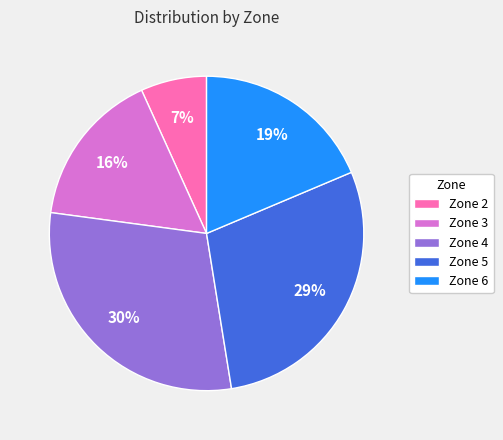

Is there any slice that represents more than half of the pie?

No